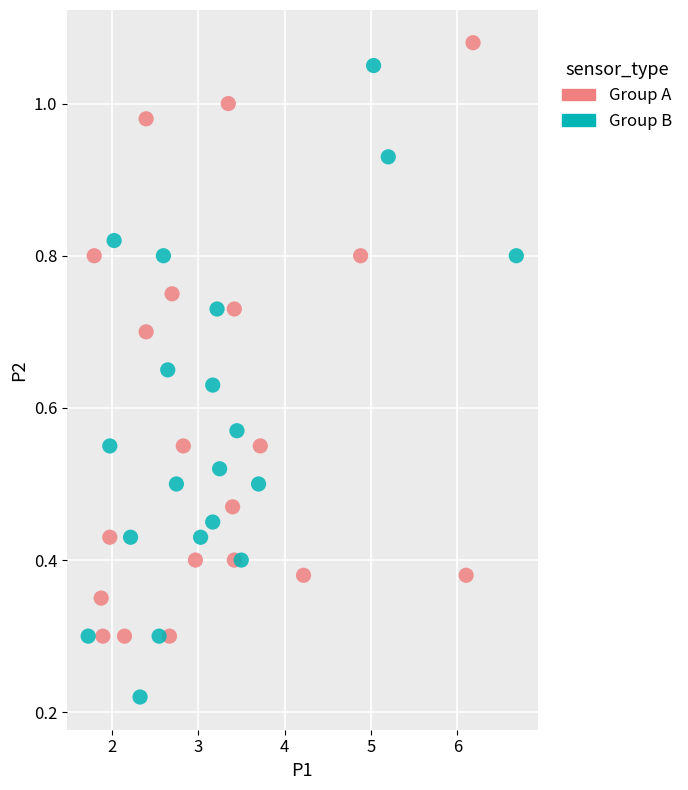

Which series has the largest Y range (max minus min)?

Group B